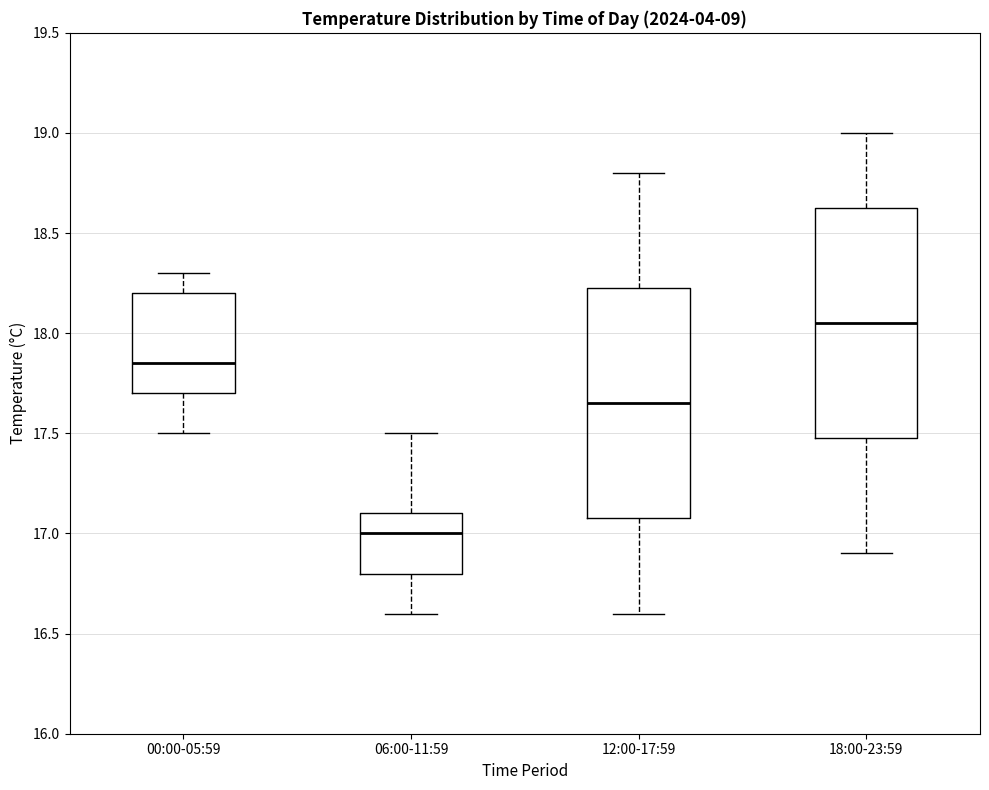

Reading left to right, transcribe this box plot: for each box, give where its median line is, the range the box spans, and where its two whiskers end, as read against the y-axis. The values are not printed on the chart, so give them approximately, as read against the axis.

00:00-05:59: median 17.85, box 17.70 to 18.20, whiskers 17.50 to 18.30
06:00-11:59: median 17.00, box 16.80 to 17.10, whiskers 16.60 to 17.50
12:00-17:59: median 17.65, box 17.10 to 18.25, whiskers 16.60 to 18.80
18:00-23:59: median 18.05, box 17.50 to 18.65, whiskers 16.90 to 19.00